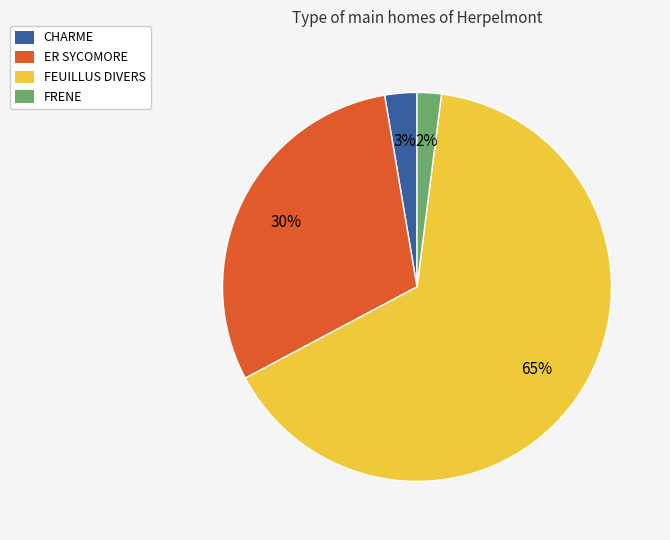

How many slices are in this pie chart?

4